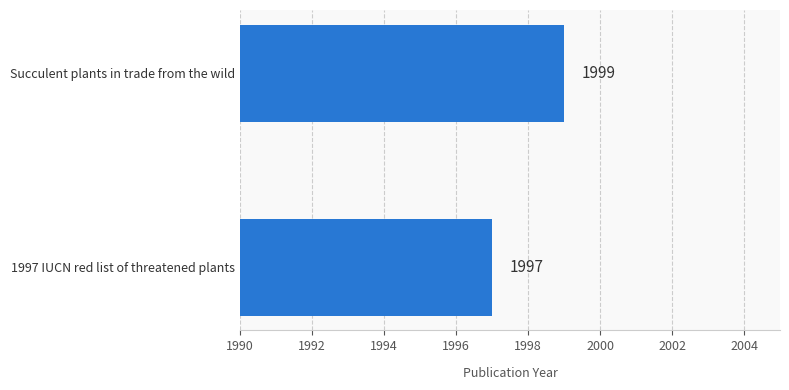

What is the approximate value at 1997 IUCN red list of threatened plants?

1997